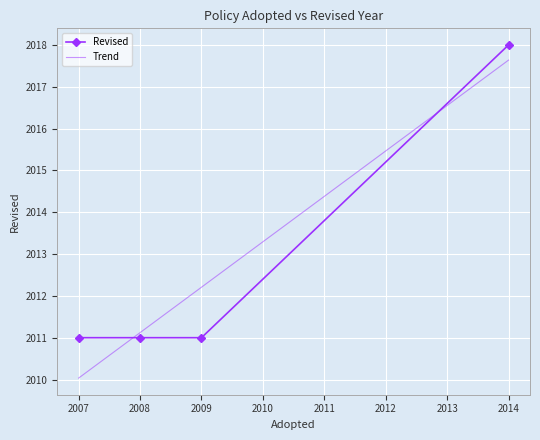

What is the value of the Revised point at the 4th from the left?

2018